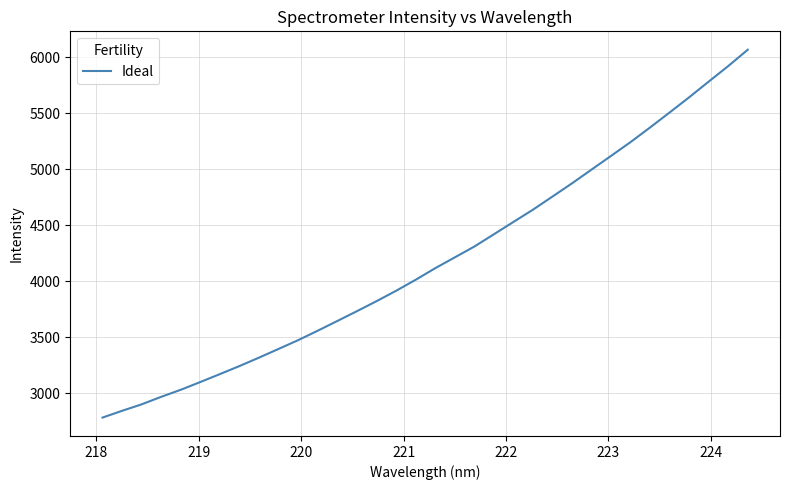

What is the maximum value shown in the chart?

6066.9